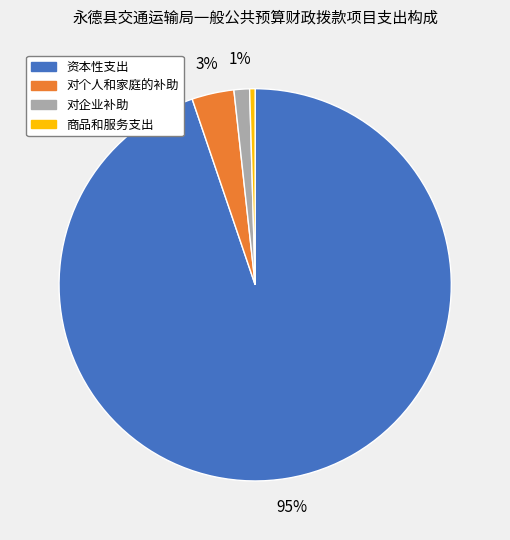

How many segments does this pie chart have?

4